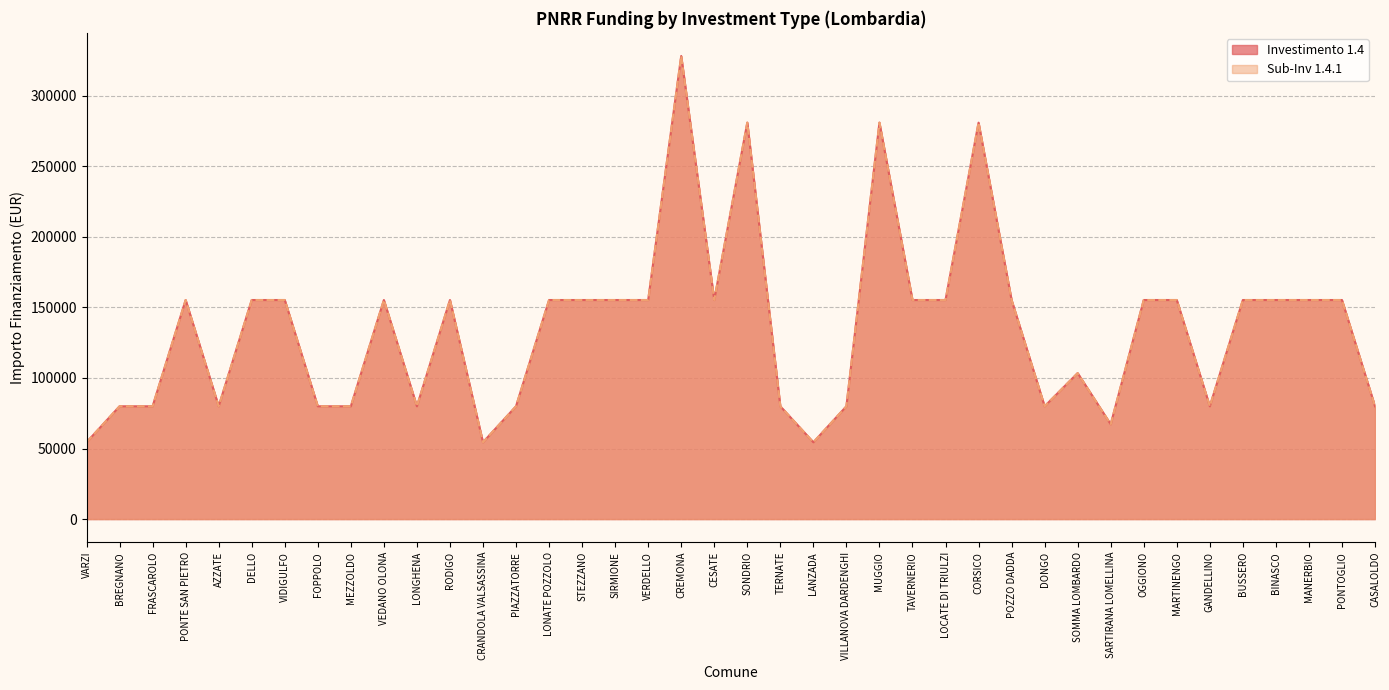

At which label is 1.4 closest to 191286?

PONTE SAN PIETRO